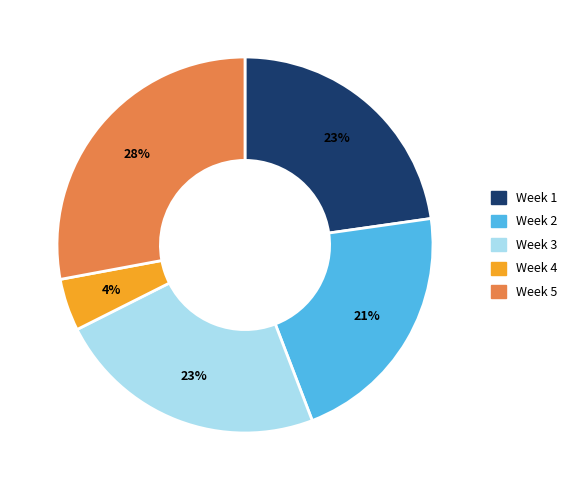

To the nearest percent, what is the average slice percentage?

20%